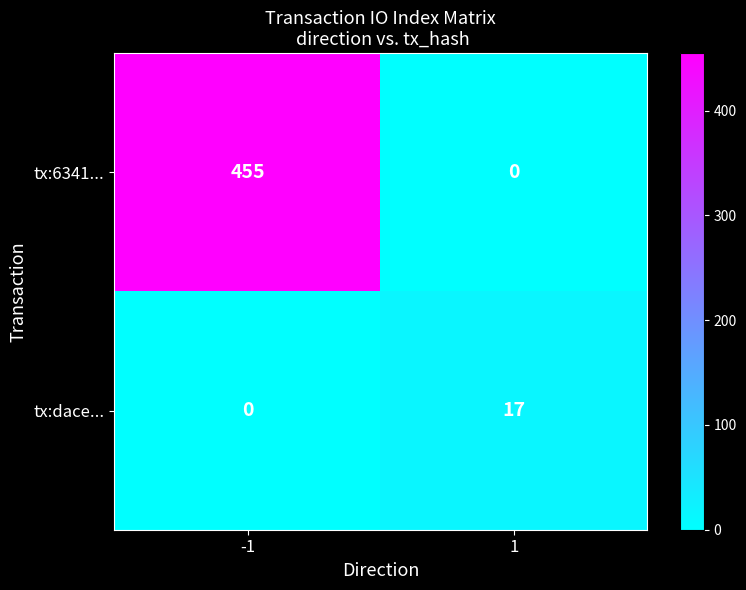

What is the sum of the tx:6341... values at 1 and -1?

455